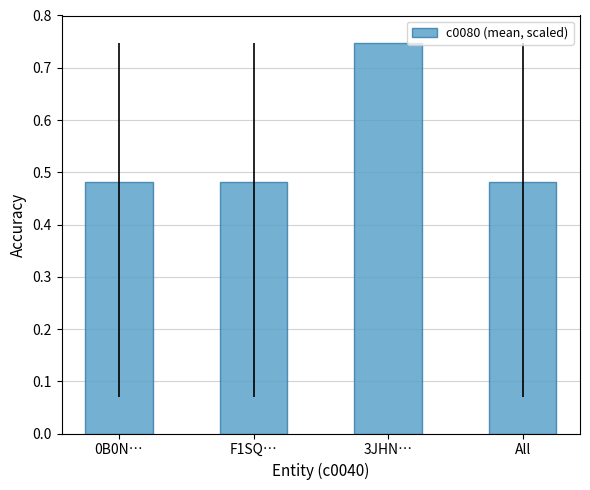

What is the sum of all values?

2.2